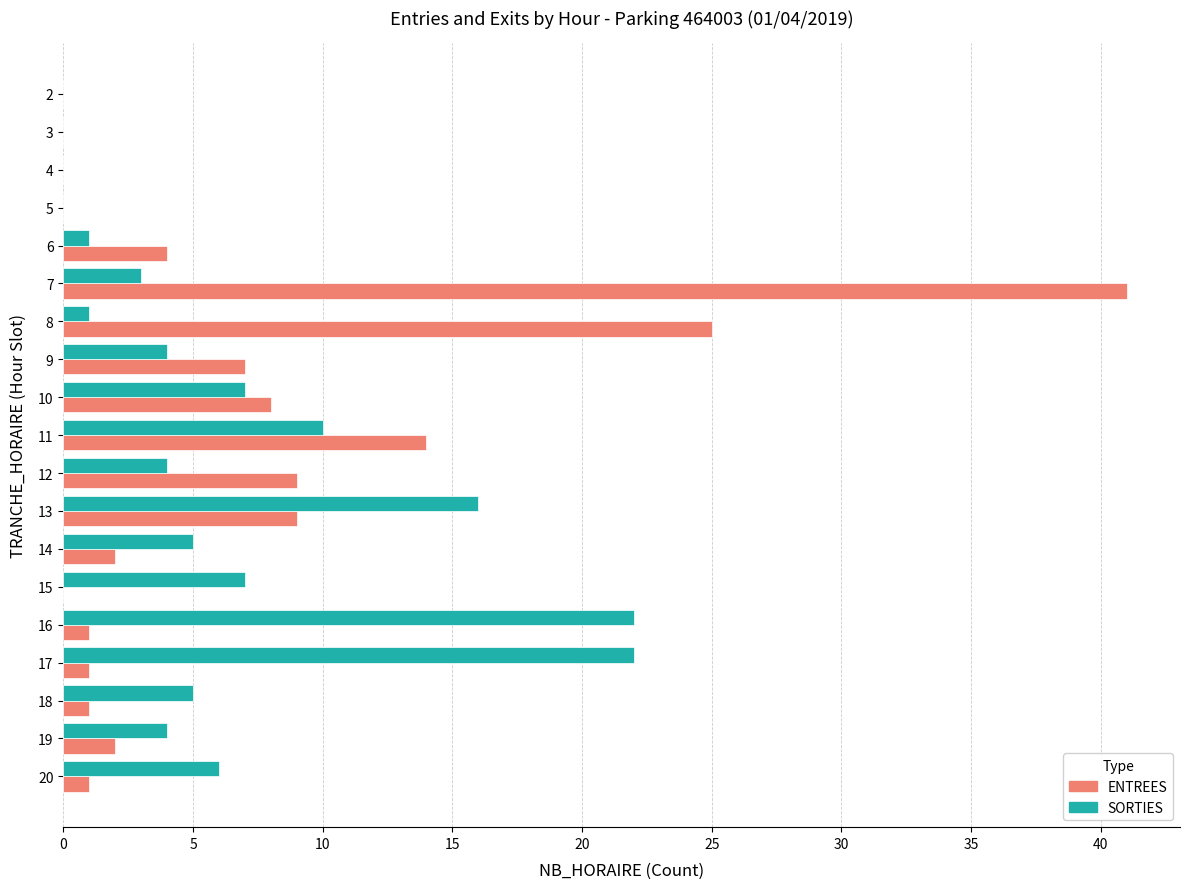

How many series are shown in this chart?

2